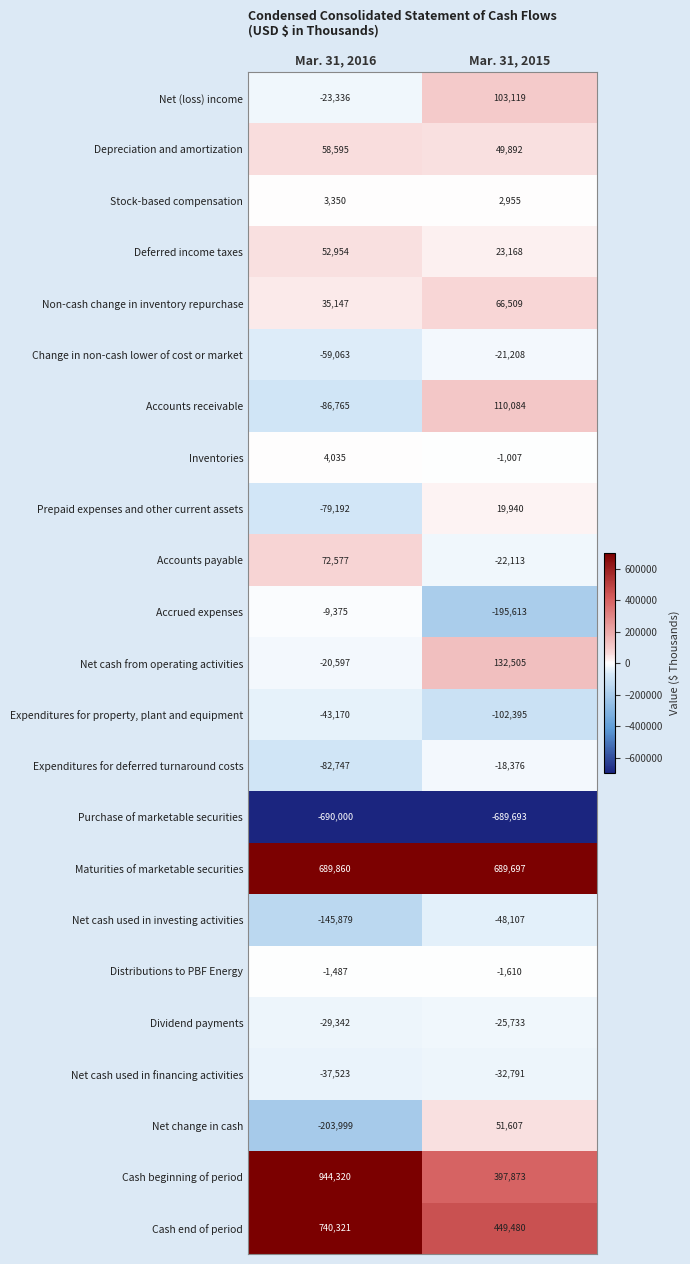

What is the average value of the Net cash from operating activities series?

55954